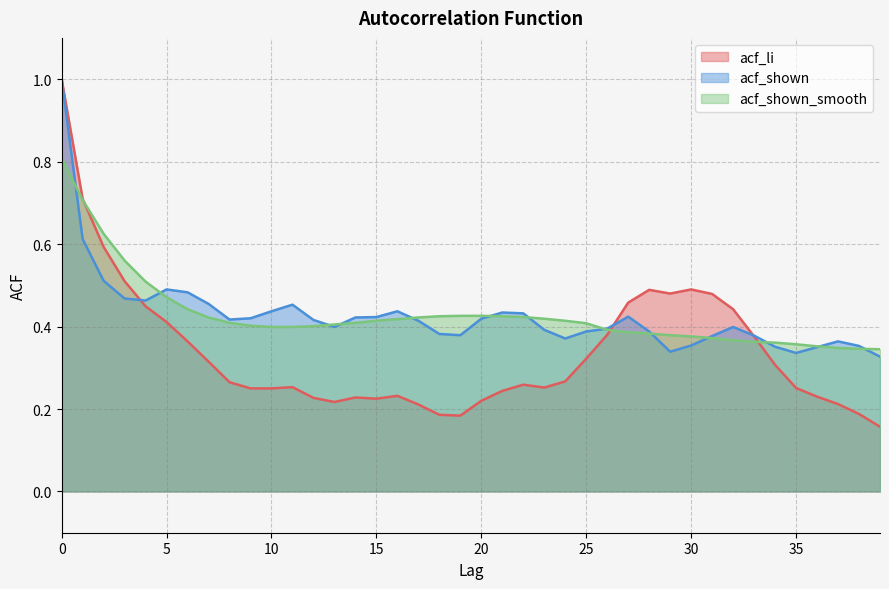

Rank the series by their maximum value, from highest to lowest.

acf_li, acf_shown, acf_shown_smooth